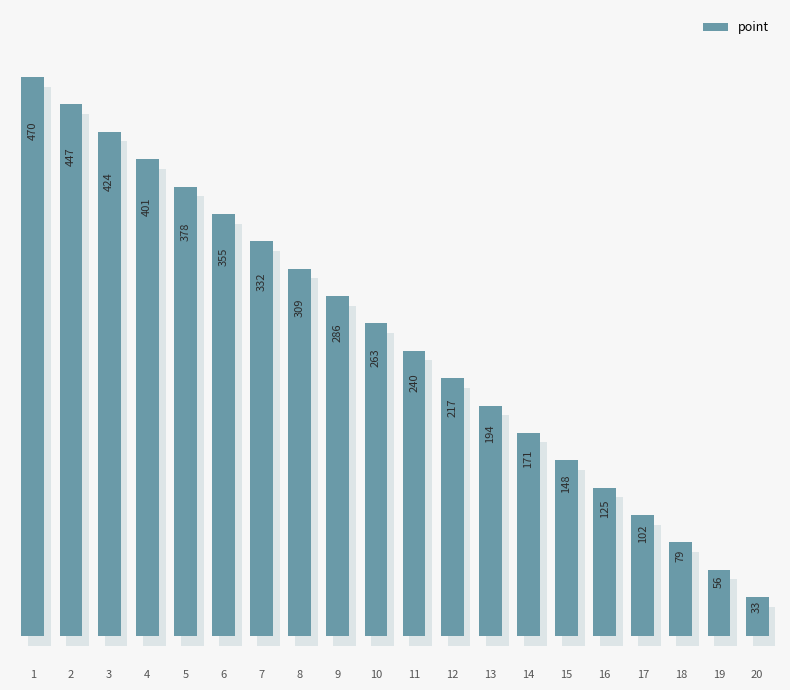

What is the difference between the maximum and second lowest values?

414